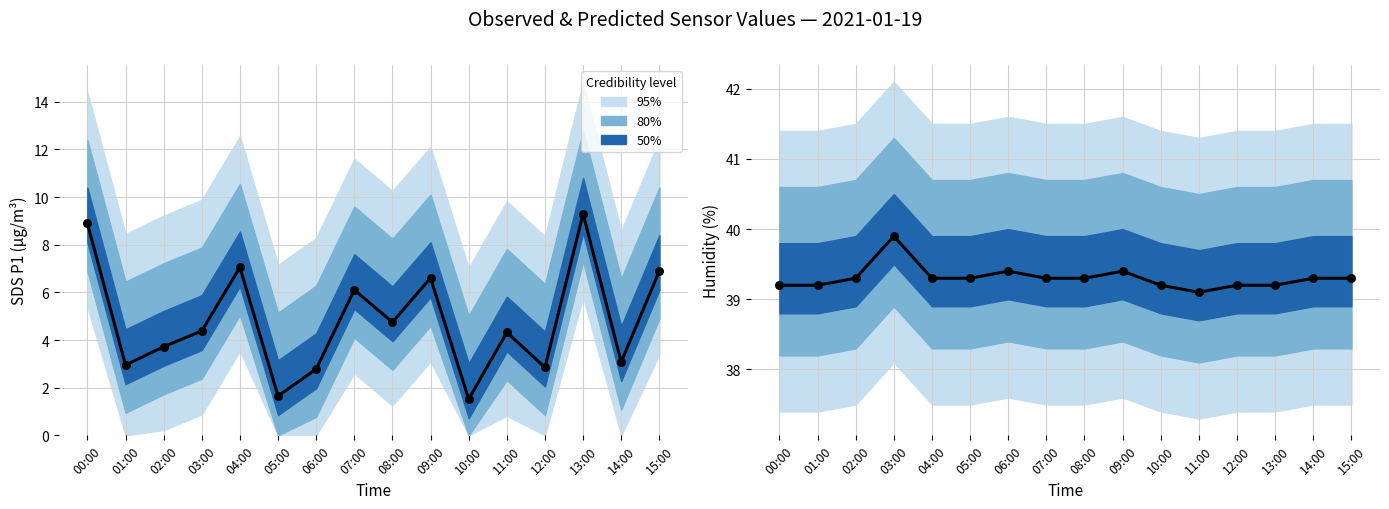

Which series contains the highest Y value?

Humidity observed